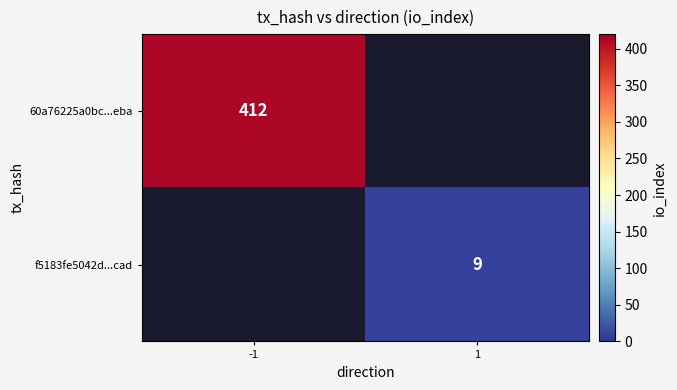

Is it true that 60a76225a0bc...eba equals 412 at -1?

True